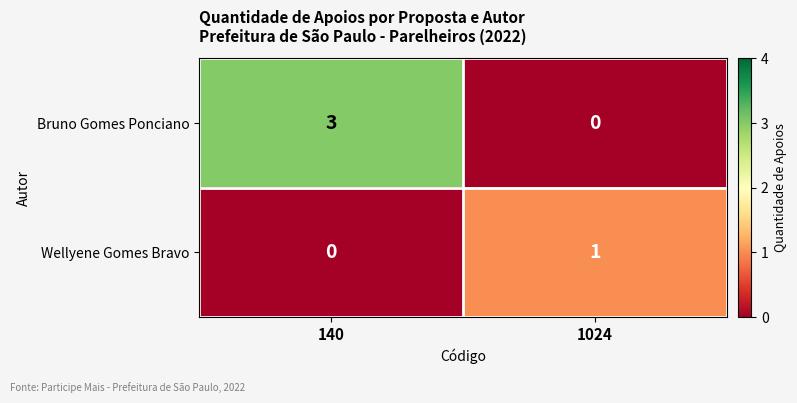

Reading left to right, transcribe all the data shown in this chart.

Bruno Gomes Ponciano: 140=3	1024=0
Wellyene Gomes Bravo: 140=0	1024=1